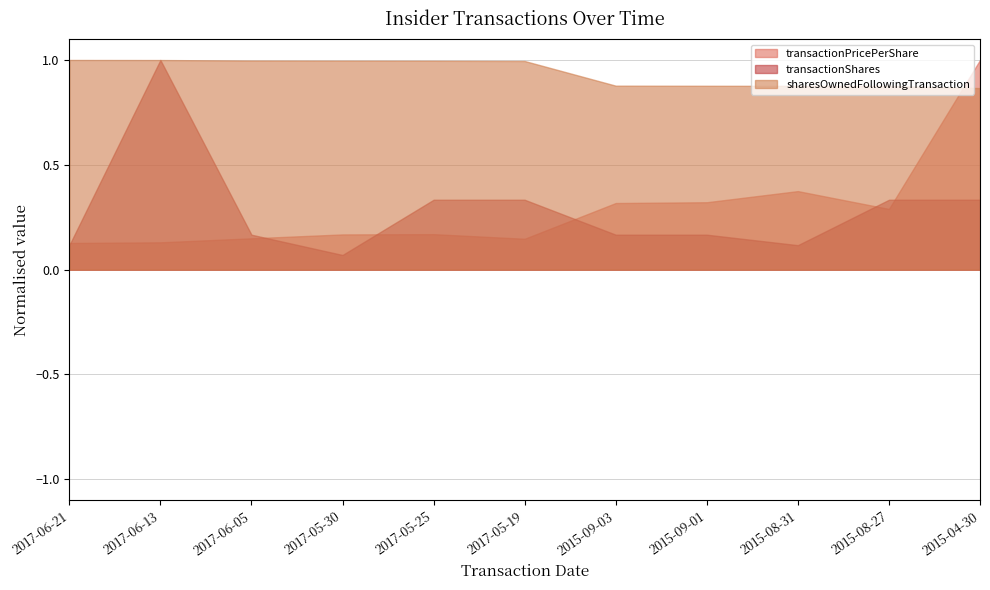

Where is transactionShares nearest to the value 0?

2017-05-30